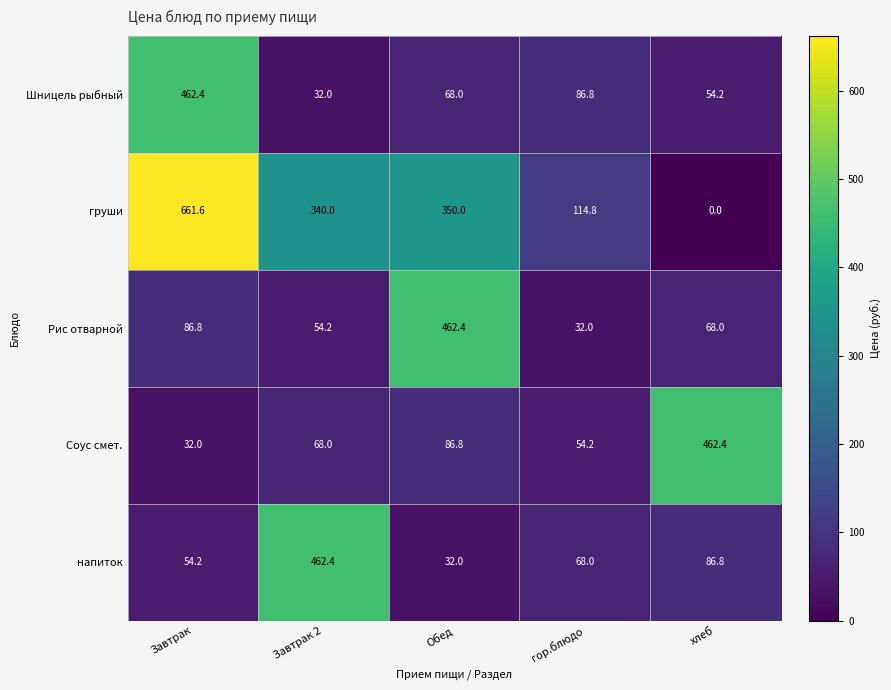

Which series changed the most between Обед and гор.блюдо?

Рис отварной